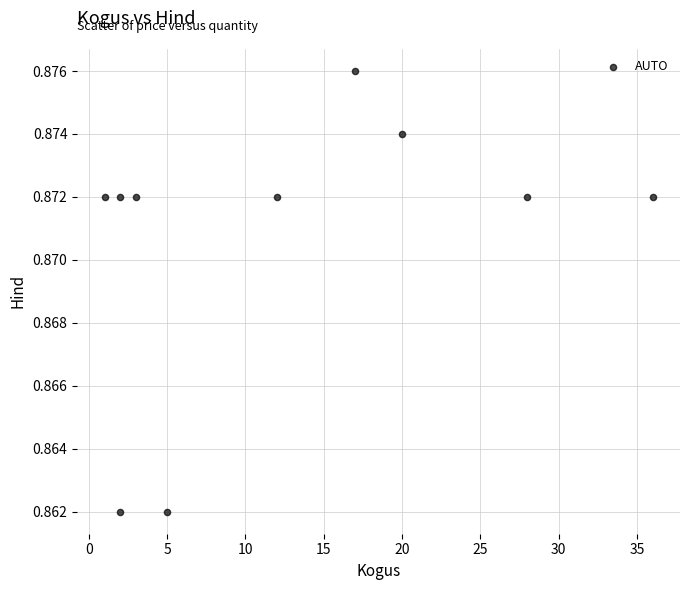

What is the average X value?

12.6